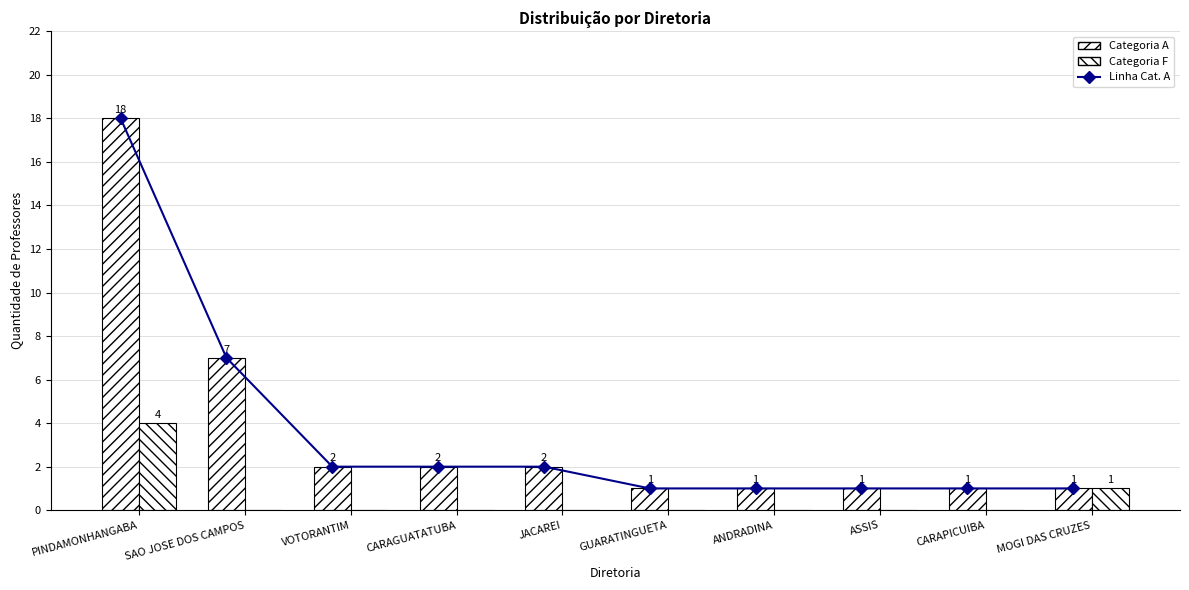

What is the label of the 8th bar from the left?

ASSIS